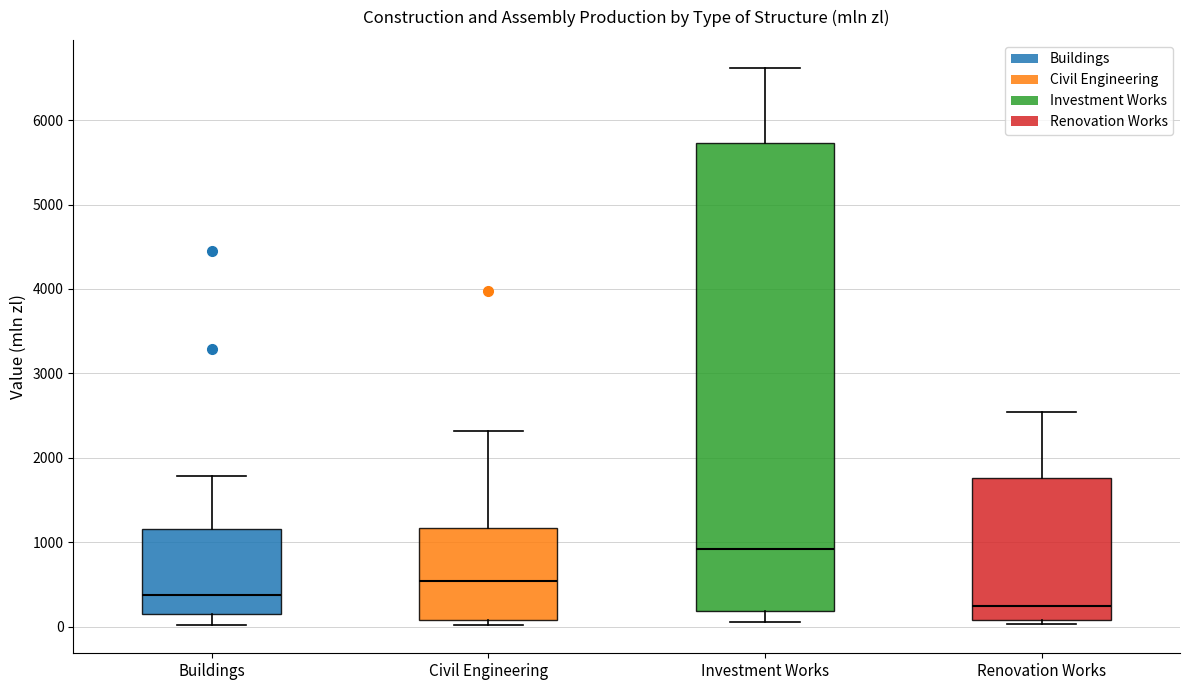

Comparing the boxes themselves (not the whiskers), which one is the tallest?

Investment Works